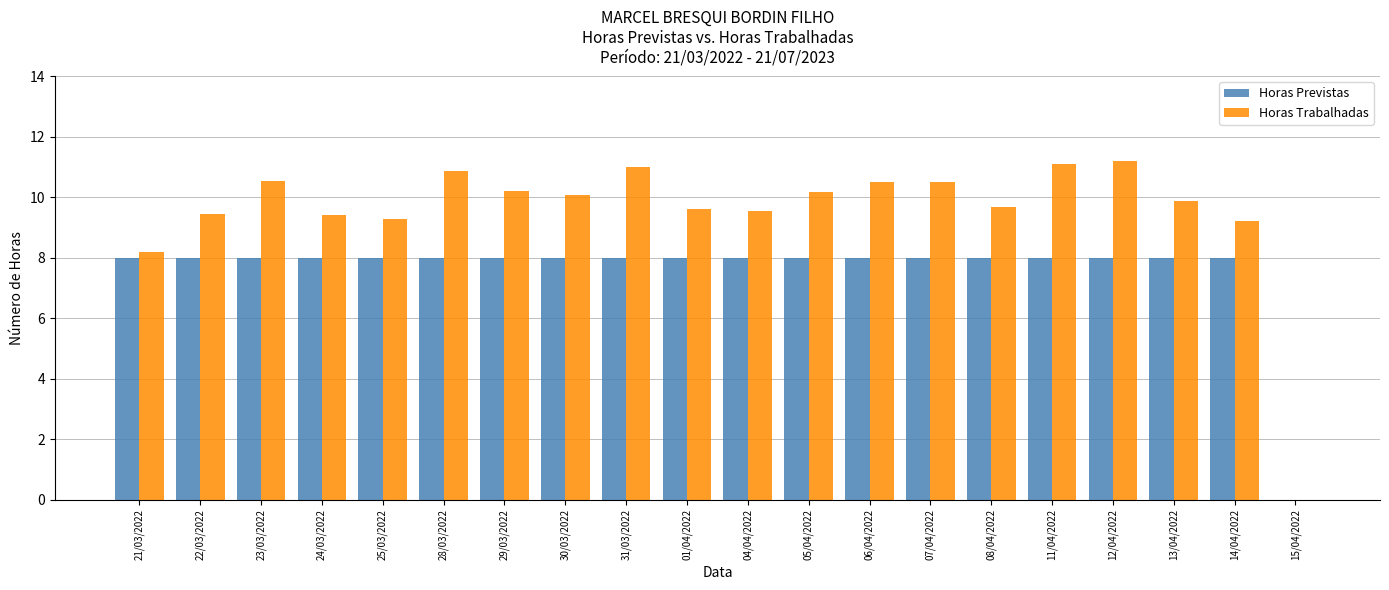

Are the bars grouped side by side (vs. stacked)?

Yes